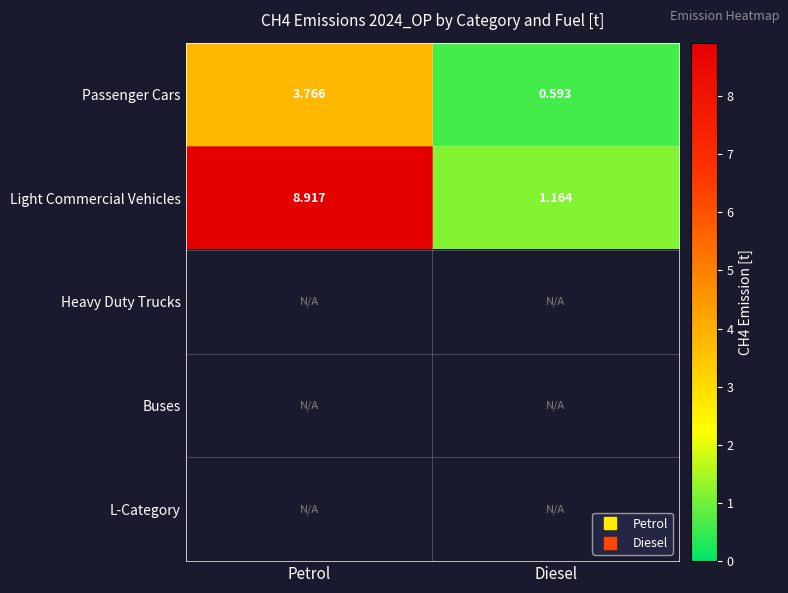

What is the difference between the Light Commercial Vehicles values at Petrol and Diesel?

7.8